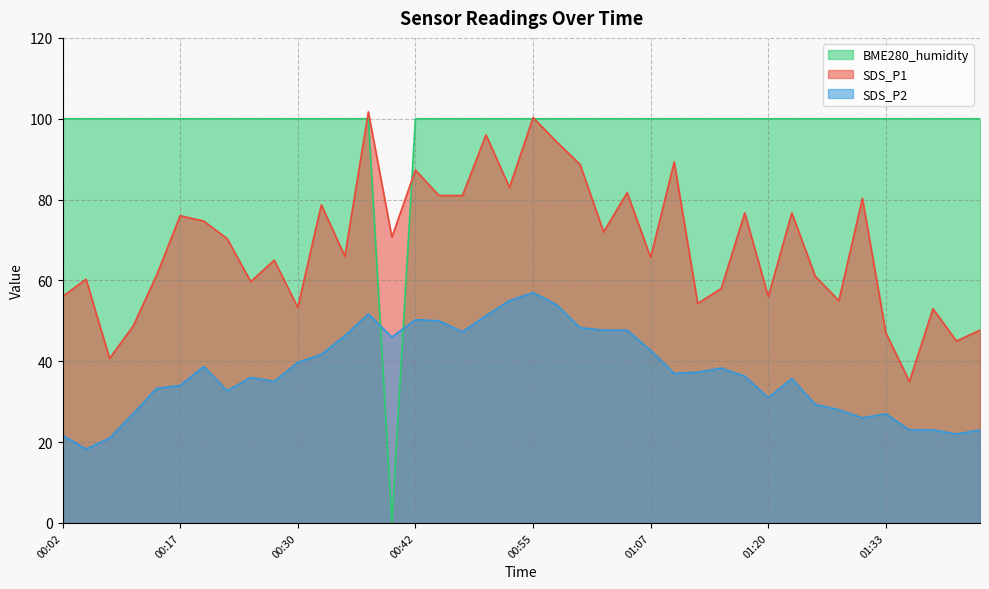

Reading right to left, what are all the values shown in this chart?

SDS_P1: 01:43=47.7	01:40=45.0	01:38=53.0	01:35=35.0	01:33=47.0	01:30=80.3	01:28=55.0	01:25=61.0	01:23=76.7	01:20=56.0	01:18=76.7	01:15=58.0	01:13=54.3	01:10=89.3	01:07=65.7	01:05=81.7	01:02=72.0	01:00=88.7	00:57=94.3	00:55=100.3	00:52=83.0	00:50=96.0	00:47=81.0	00:45=81.0	00:42=87.3	00:40=70.7	00:37=101.7	00:35=66.0	00:32=78.7	00:30=53.3	00:27=65.0	00:25=59.7	00:22=70.3	00:20=74.7	00:17=76.0	00:15=61.3	00:09=48.7	00:07=40.7	00:04=60.3	00:02=56.0
SDS_P2: 01:43=23.0	01:40=22.0	01:38=23.0	01:35=23.0	01:33=27.0	01:30=26.0	01:28=28.0	01:25=29.3	01:23=35.7	01:20=31.0	01:18=36.3	01:15=38.3	01:13=37.3	01:10=37.0	01:07=42.7	01:05=47.7	01:02=47.7	01:00=48.3	00:57=54.0	00:55=57.0	00:52=55.0	00:50=51.3	00:47=47.3	00:45=50.0	00:42=50.3	00:40=46.0	00:37=51.7	00:35=46.3	00:32=41.7	00:30=39.7	00:27=35.0	00:25=36.0	00:22=32.7	00:20=38.7	00:17=34.0	00:15=33.3	00:09=27.0	00:07=21.0	00:04=18.3	00:02=21.7
BME280_humidity: 01:43=100.0	01:40=100.0	01:38=100.0	01:35=100.0	01:33=100.0	01:30=100.0	01:28=100.0	01:25=100.0	01:23=100.0	01:20=100.0	01:18=100.0	01:15=100.0	01:13=100.0	01:10=100.0	01:07=100.0	01:05=100.0	01:02=100.0	01:00=100.0	00:57=100.0	00:55=100.0	00:52=100.0	00:50=100.0	00:47=100.0	00:45=100.0	00:42=100.0	00:40=0.0	00:37=100.0	00:35=100.0	00:32=100.0	00:30=100.0	00:27=100.0	00:25=100.0	00:22=100.0	00:20=100.0	00:17=100.0	00:15=100.0	00:09=100.0	00:07=100.0	00:04=100.0	00:02=100.0